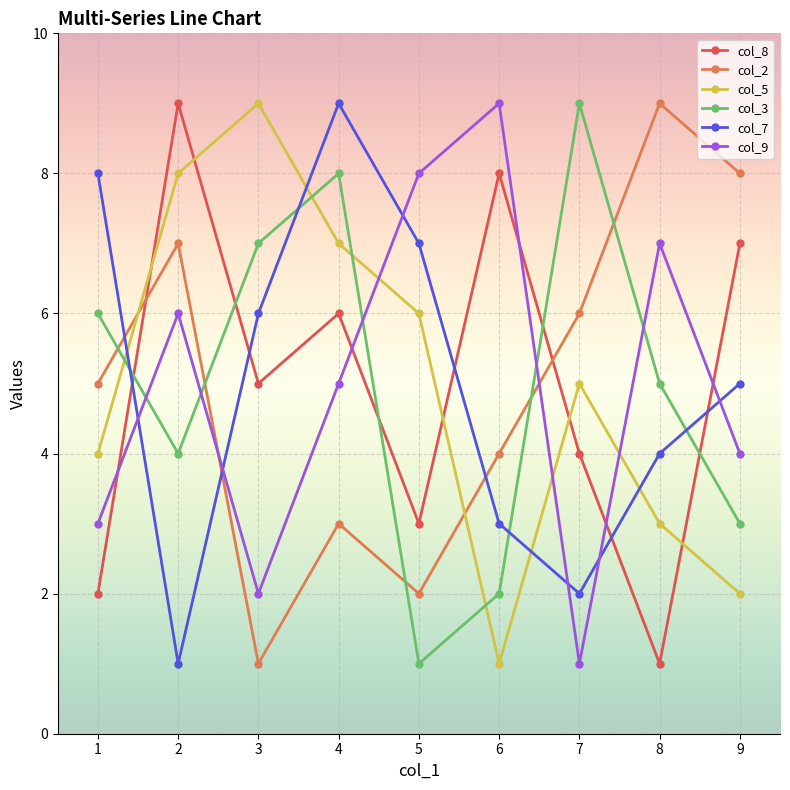

Count the col_9 values in the range 3 to 7.

5